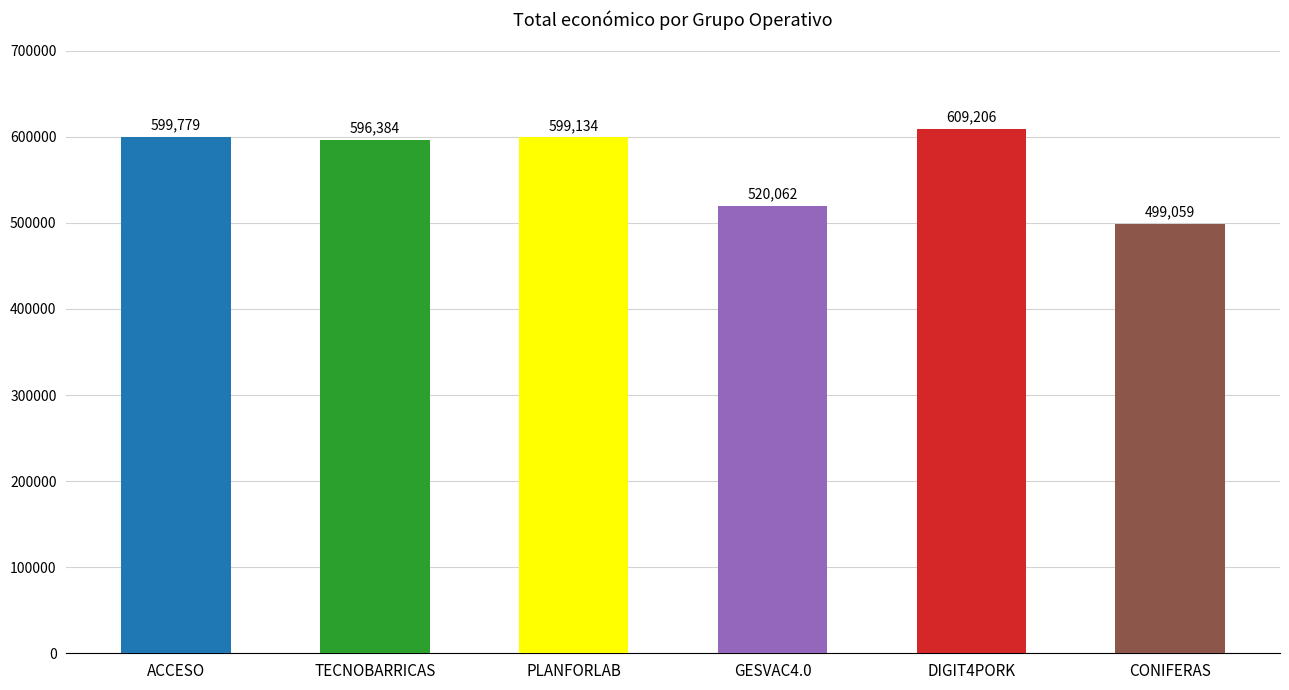

List the labels in order of value, largest first.

DIGIT4PORK, ACCESO, PLANFORLAB, TECNOBARRICAS, GESVAC4.0, CONIFERAS